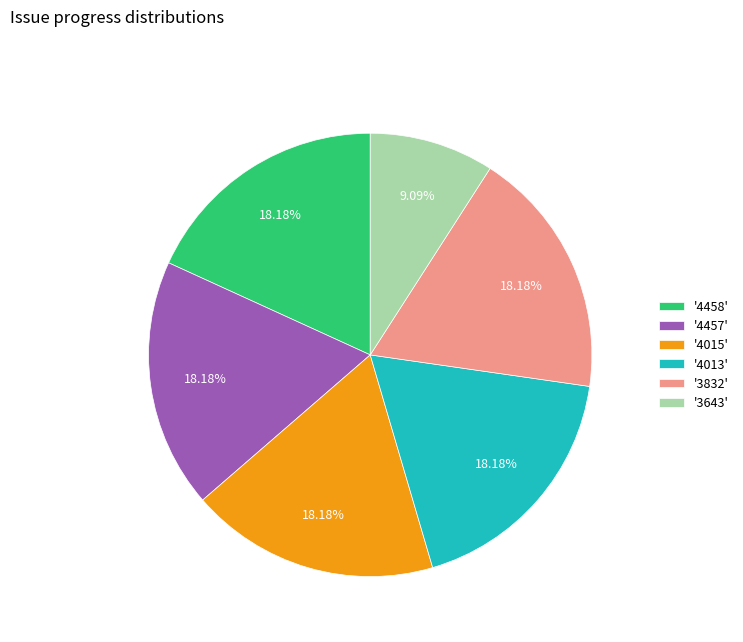

Approximately how many times larger is the value at '3643' compared to '4458'?

0.5